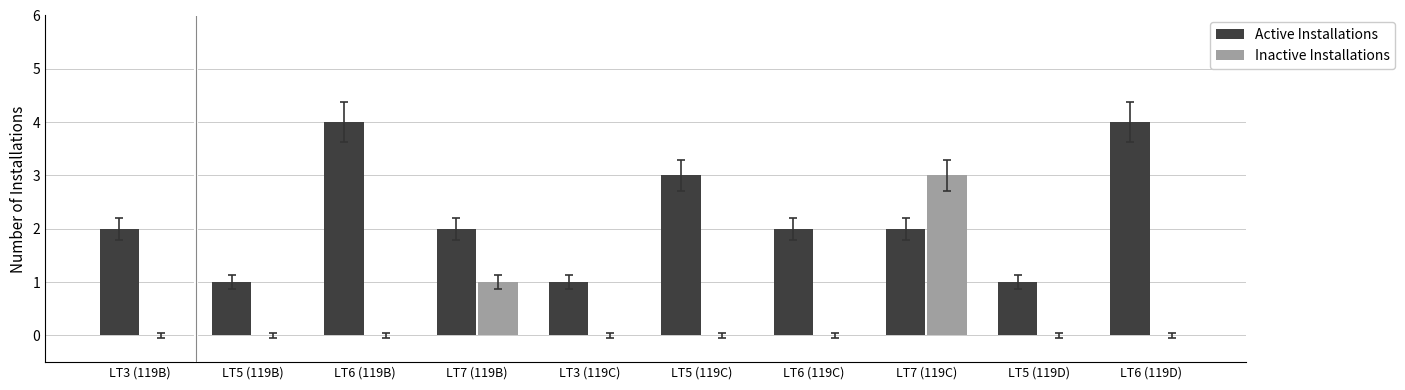

At which category is the sum across all series the highest?

LT7 (119C)